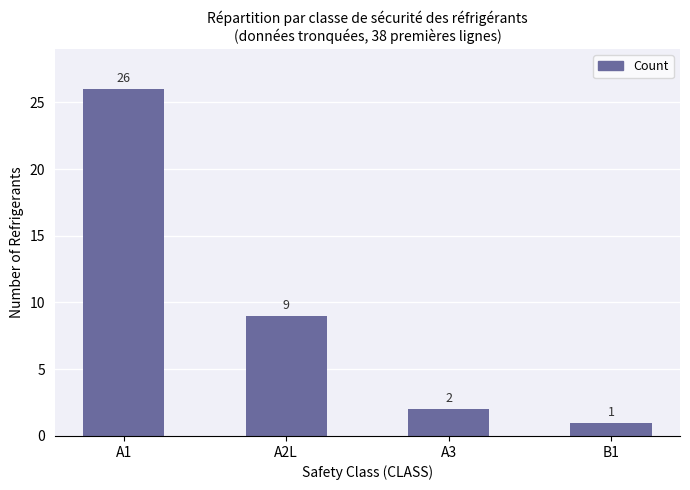

What is the label of the 3rd bar from the right?

A2L